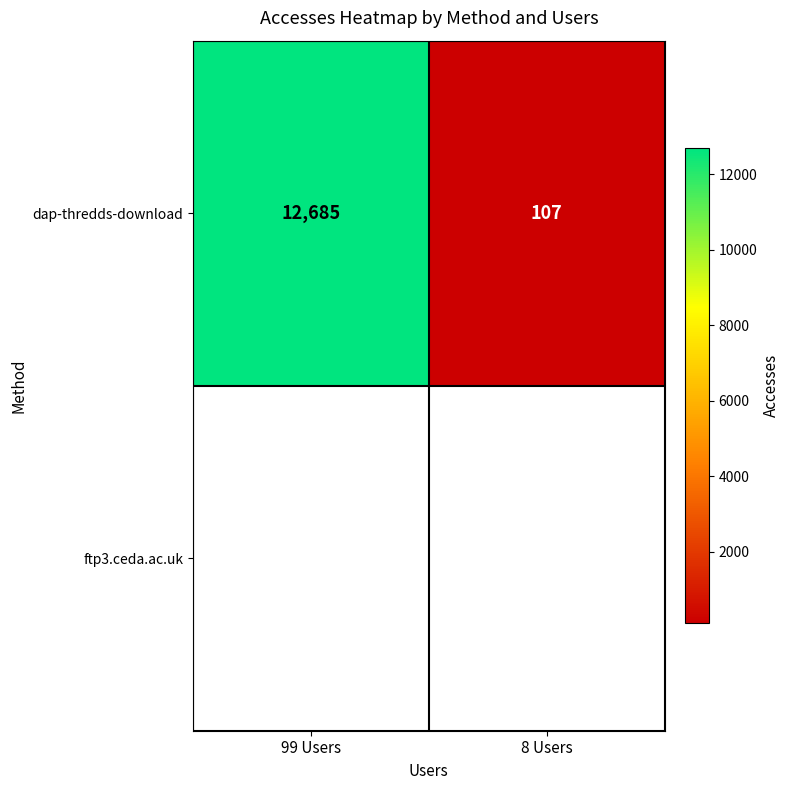

Which label corresponds to the smallest value in the chart?

8 Users